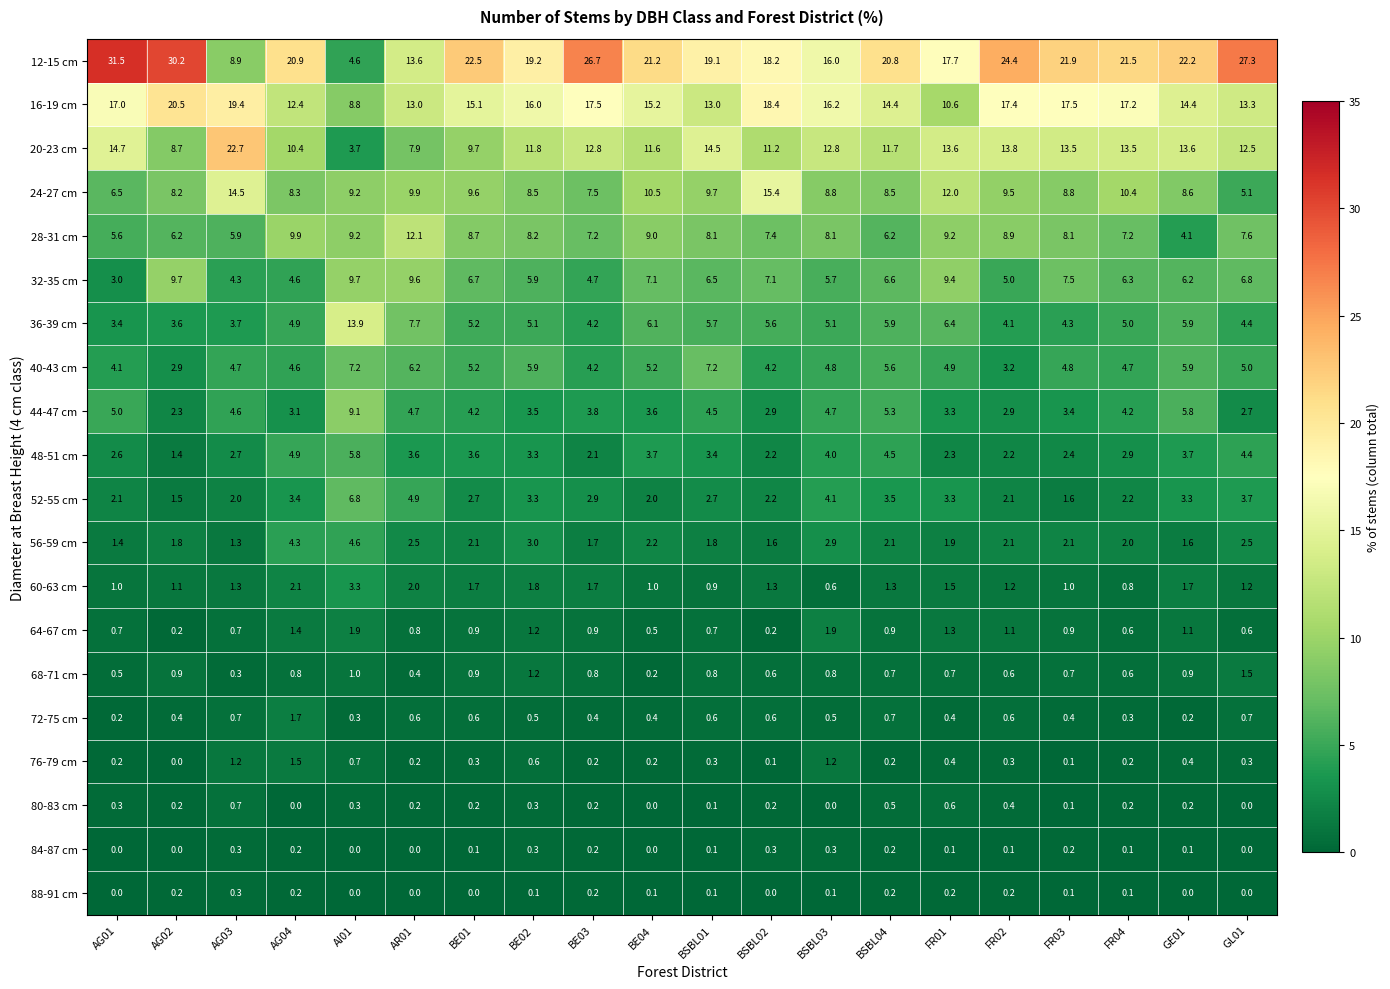

What is the spread (max minus min) of values at FR02?

24.3